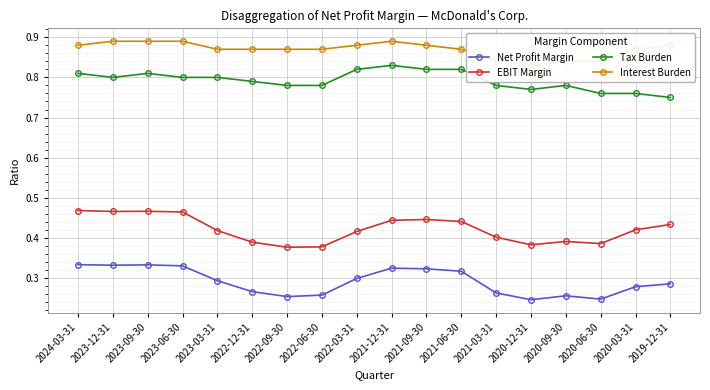

At which category does Tax Burden reach its first local peak?

2023-09-30